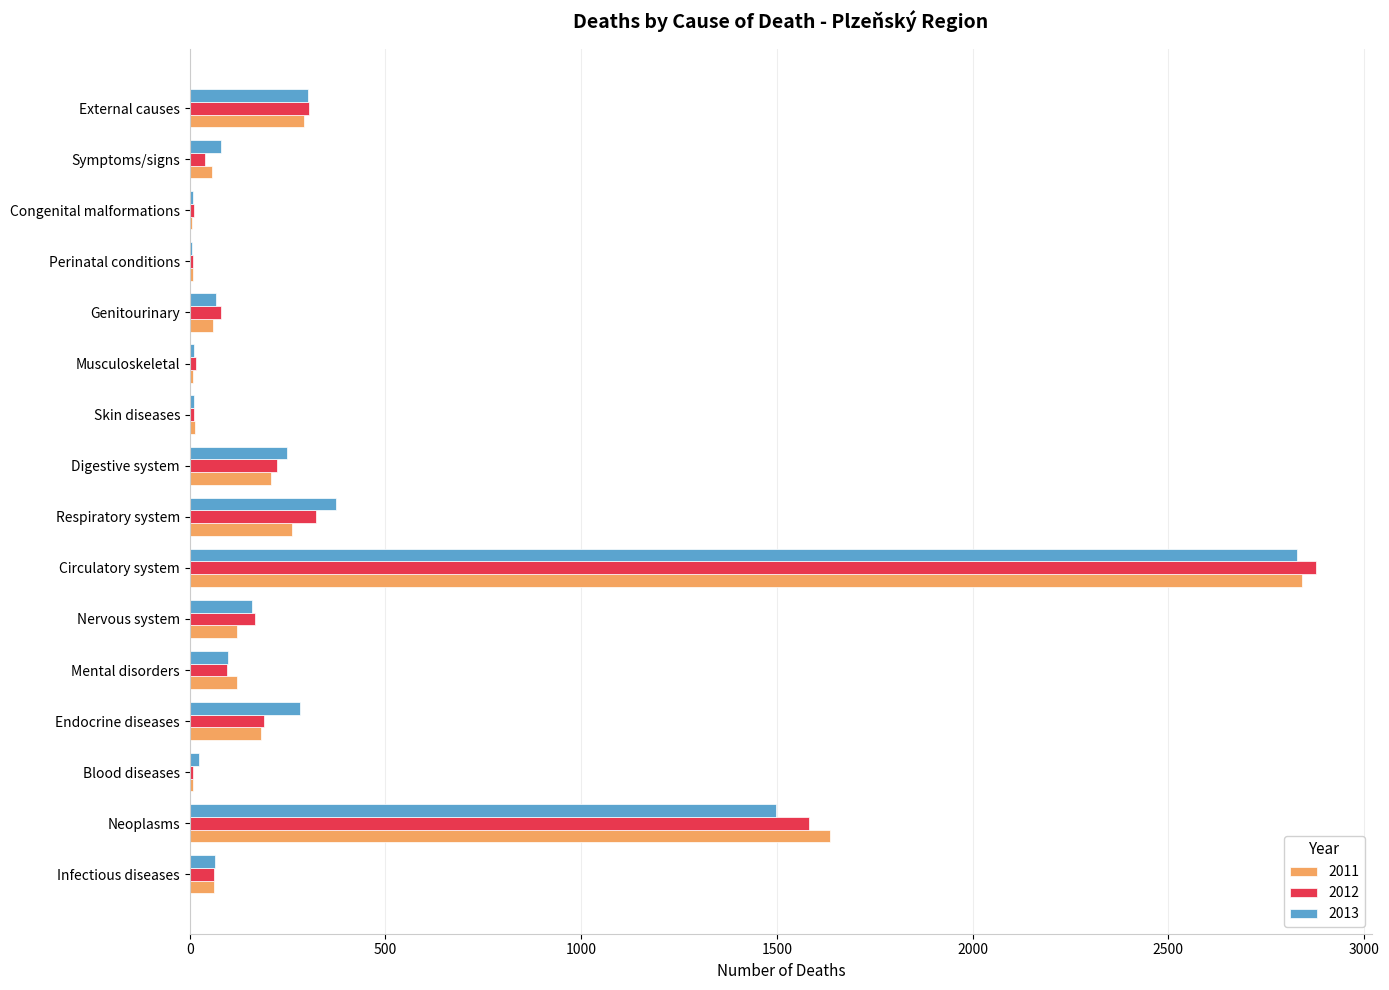

What is the sum of the 2011 values at Endocrine diseases and Nervous system?

302